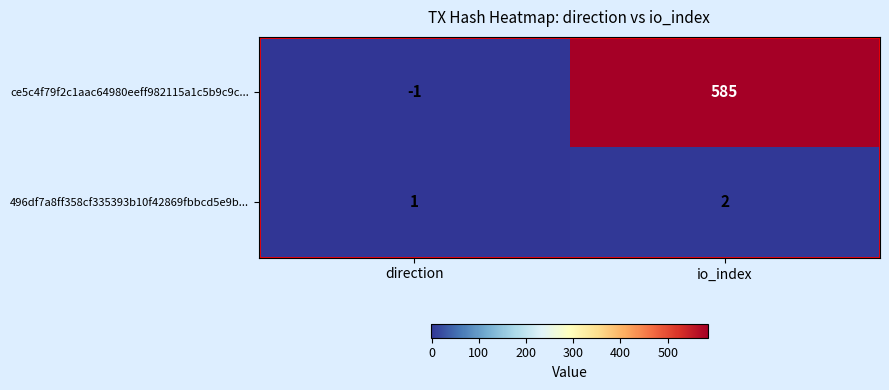

What is the difference between the ce5c4f79f2c1aac64980eeff982115a1c5b9c9c... values at direction and io_index?

586